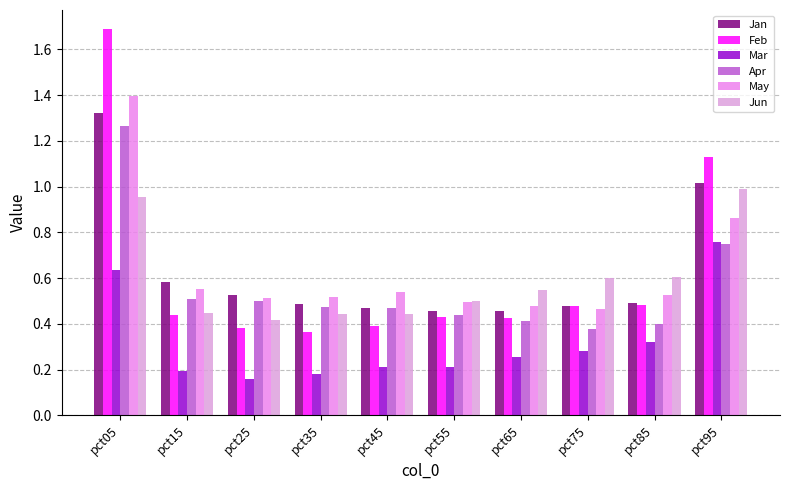

Does the chart contain stacked bars?

No